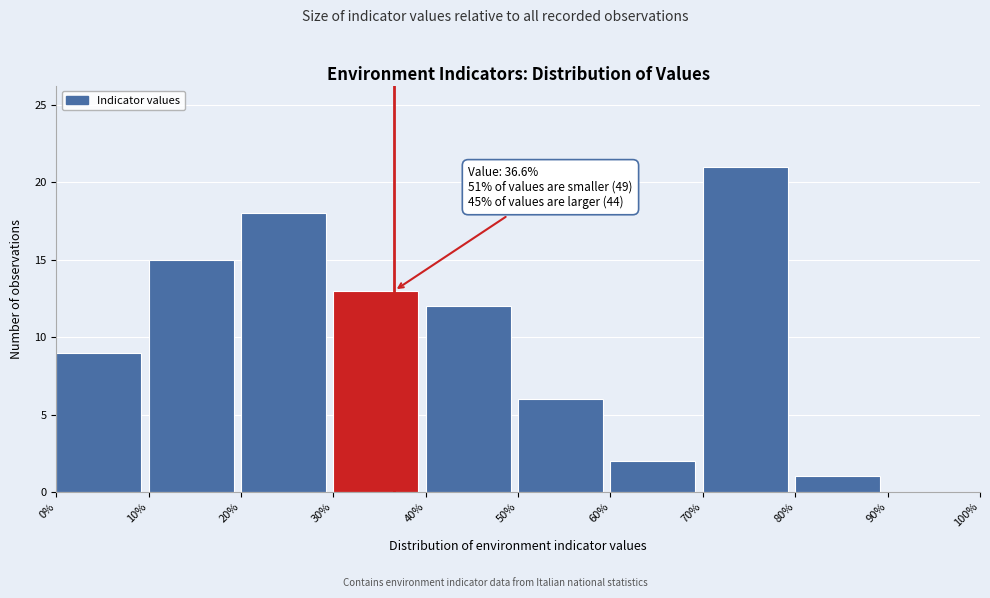

Which range on the x-axis has the tallest bar?

70% to 80%